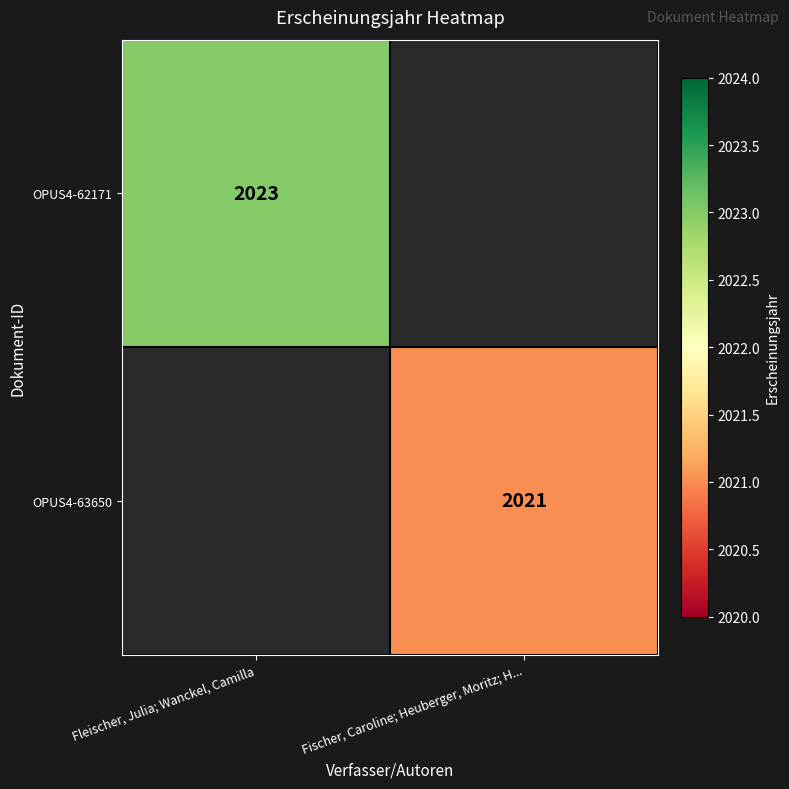

True or false: OPUS4-63650 has a value of 2021 at Fischer, Caroline; Heuberger, Moritz; H....

True